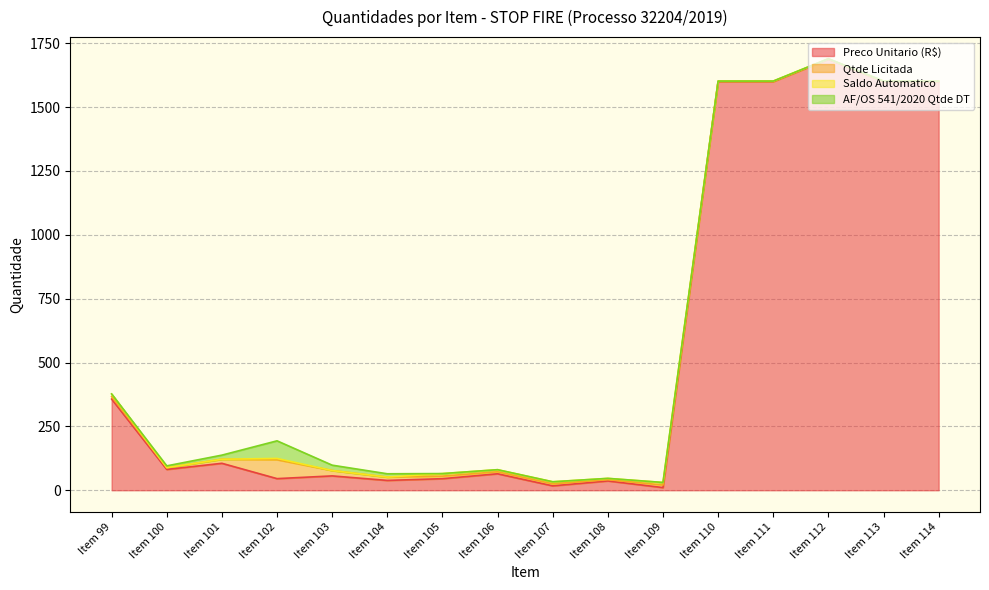

How many lines are shown in the chart?

4